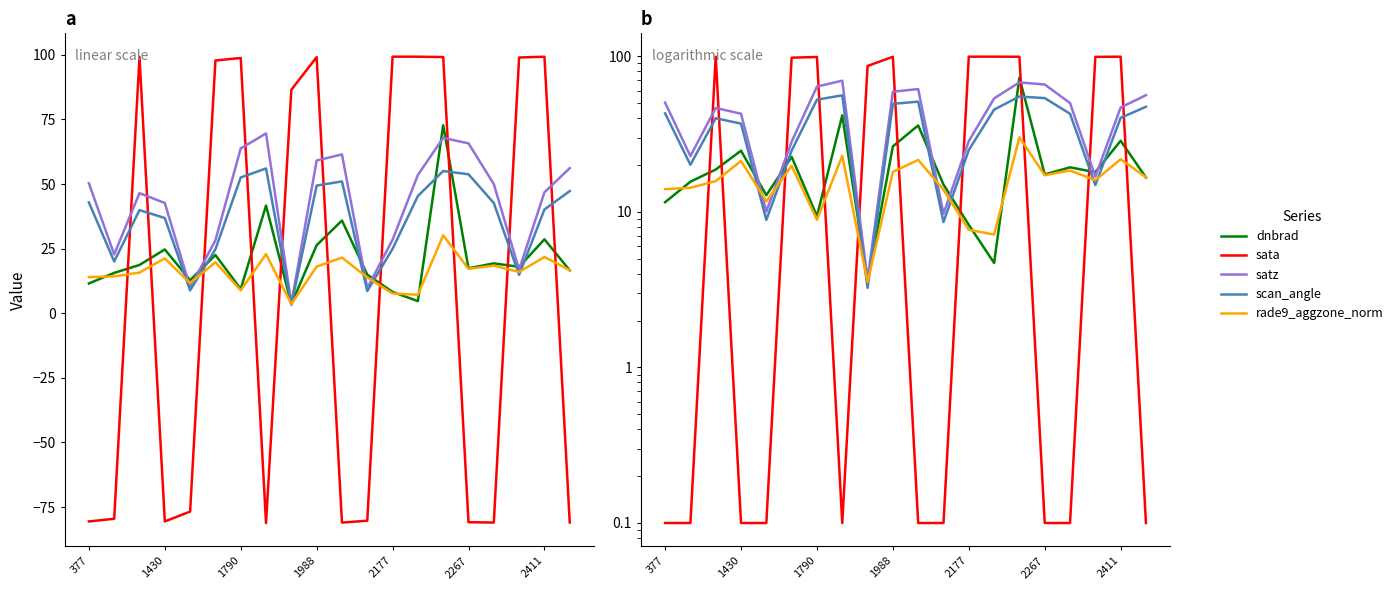

How many times do sata and scan_angle cross each other?

10